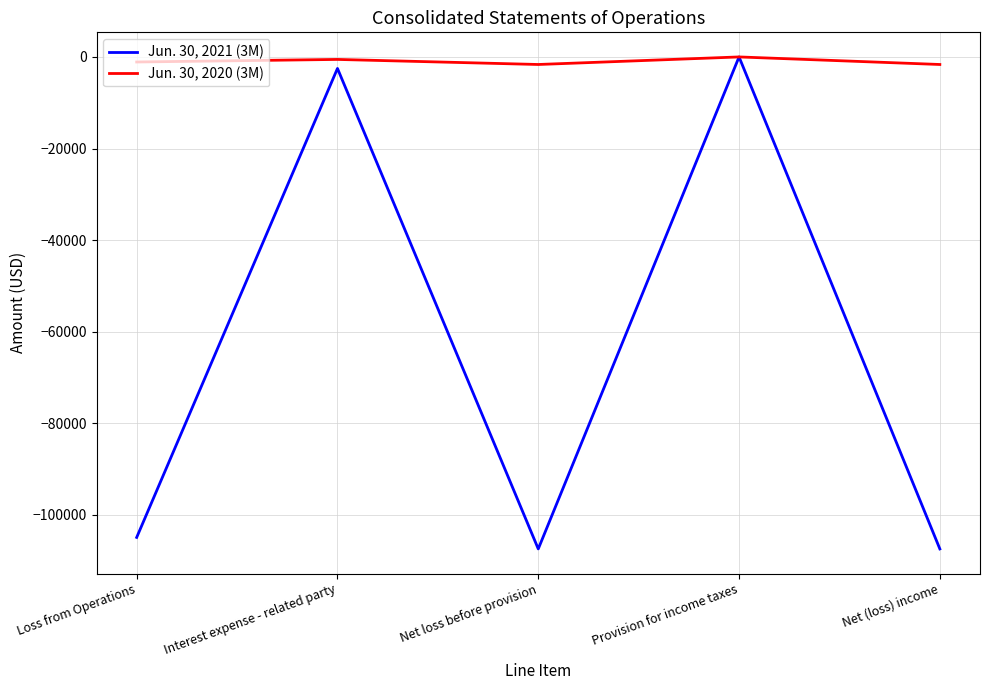

Rank the series by their average value, from lowest to highest.

Jun. 30, 2021 (3M), Jun. 30, 2020 (3M)